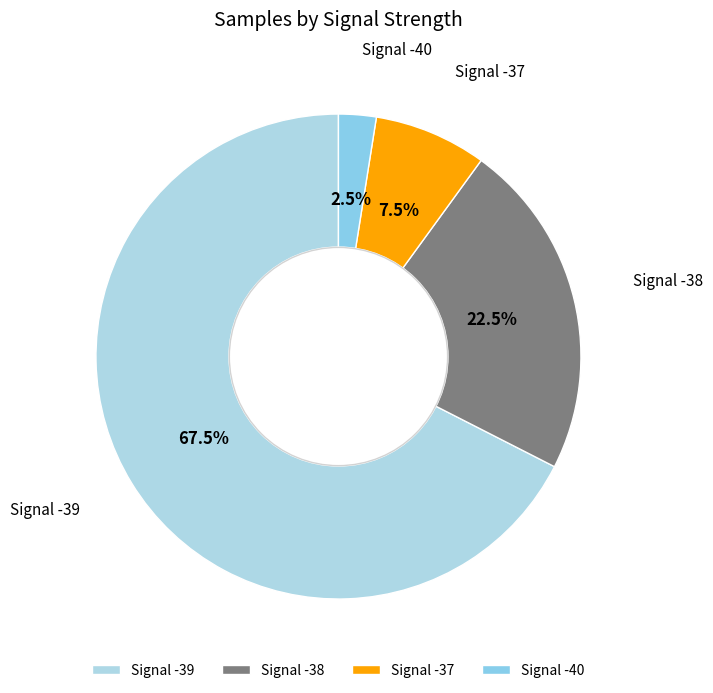

What is the smallest slice in the pie chart?

Signal -40